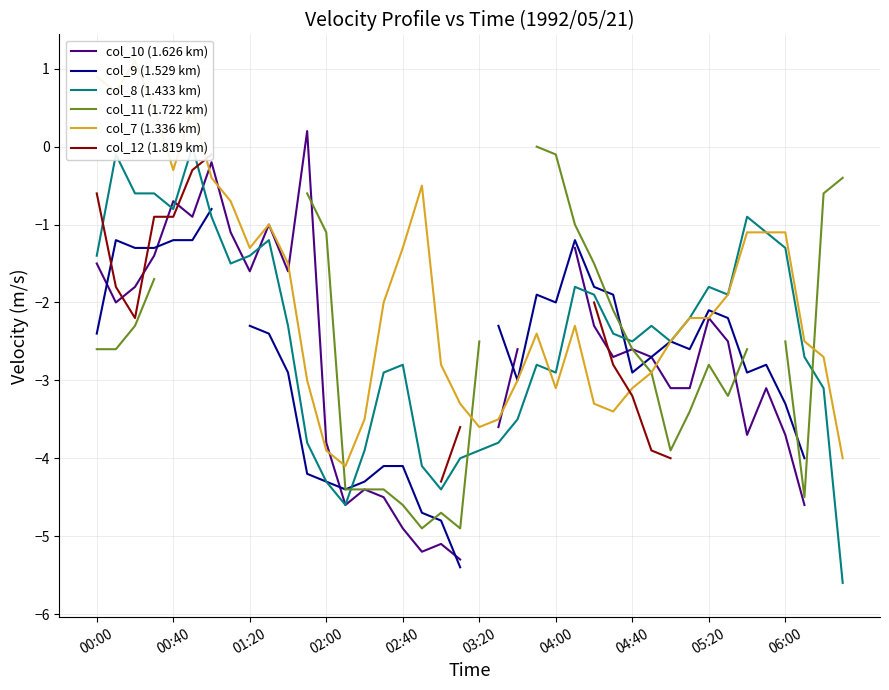

Where do col_11 (1.722 km) and col_8 (1.433 km) first cross each other?

13 and 14